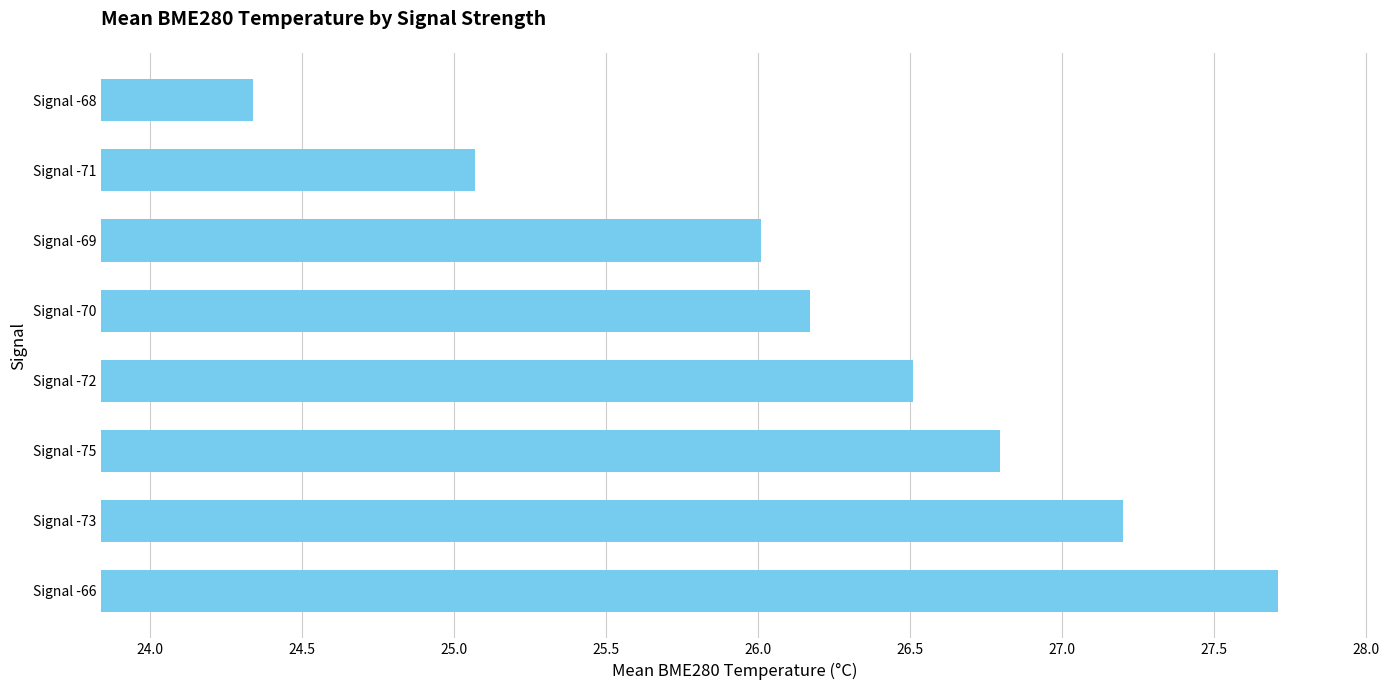

List the labels in order of value, smallest first.

Signal -68, Signal -71, Signal -69, Signal -70, Signal -72, Signal -75, Signal -73, Signal -66